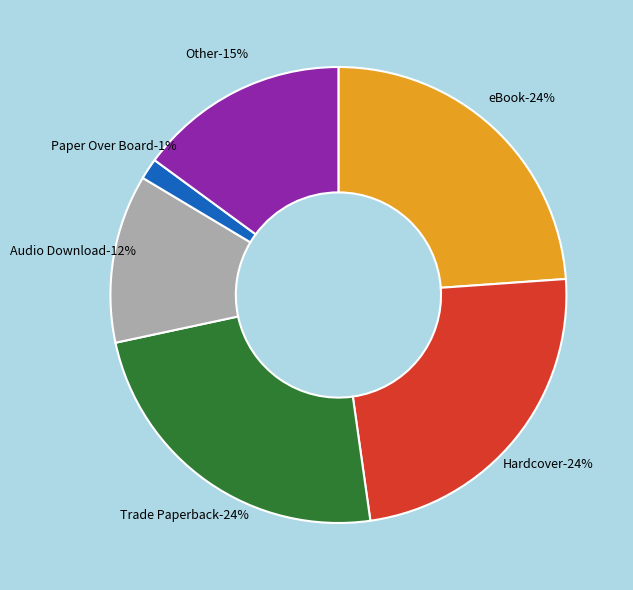

To the nearest percent, what is the difference between the Other and Audio Download slice percentages?

3%